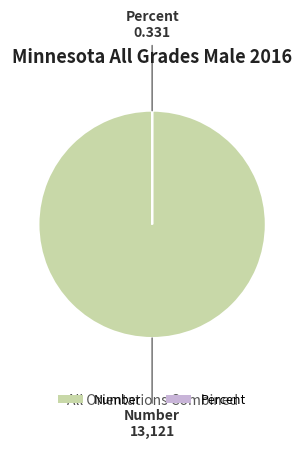

Which slice is the largest?

Number